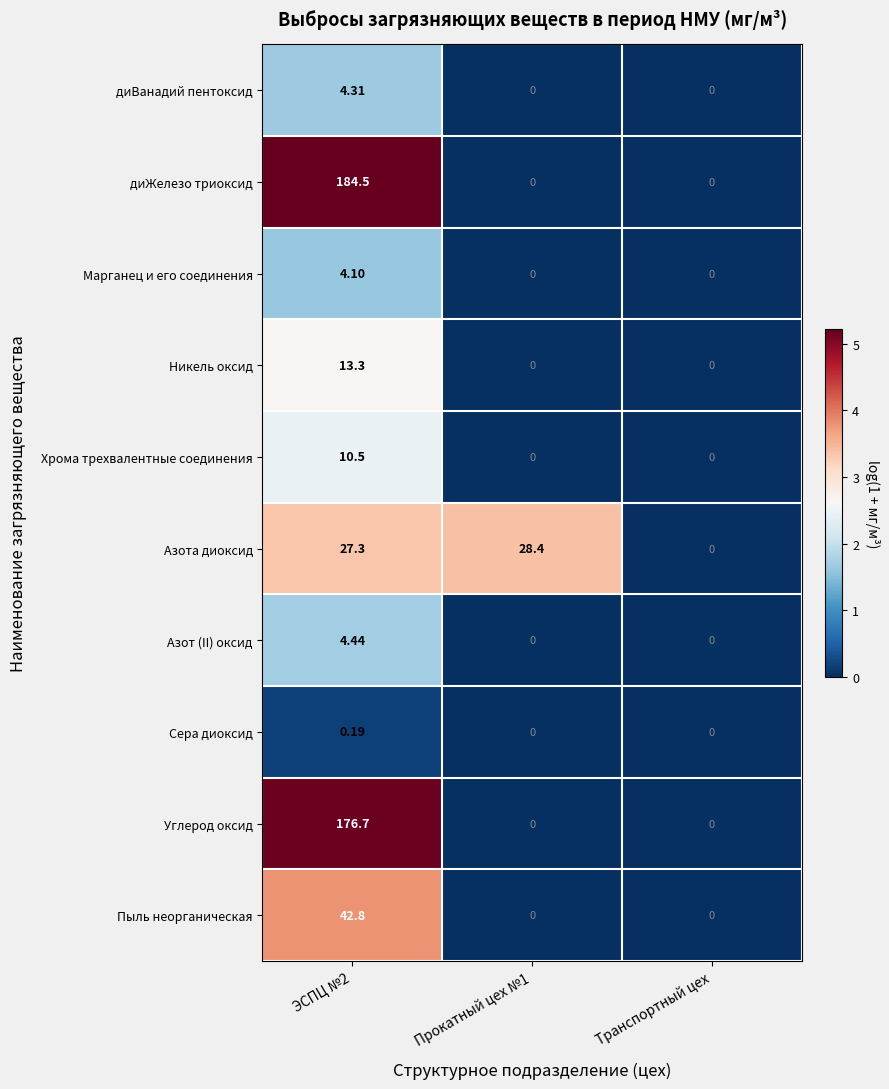

Which series has the widest spread of values?

диЖелезо триоксид